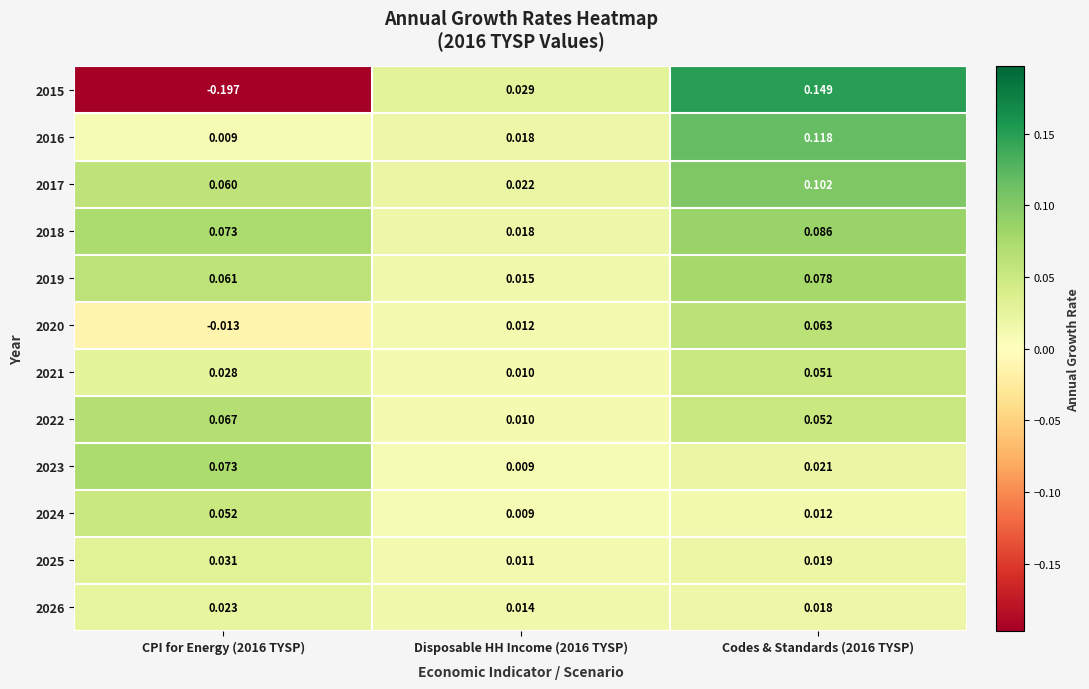

At which category is the sum across all series the highest?

Codes & Standards (2016 TYSP)